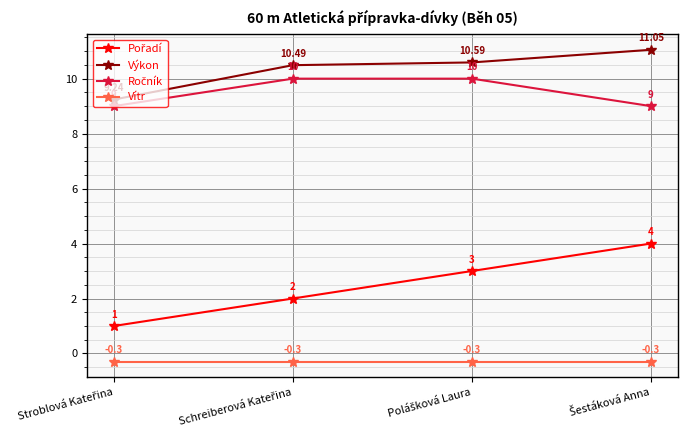

How many values in the Výkon series exceed 10?

3